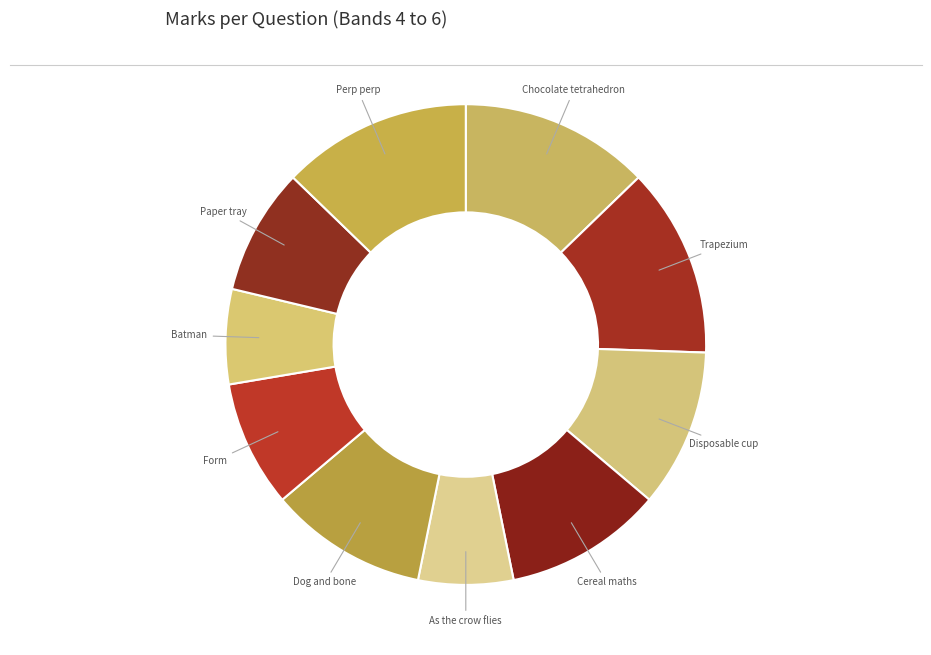

What is the ratio of the value at Form to the value at Perp perp?

0.7